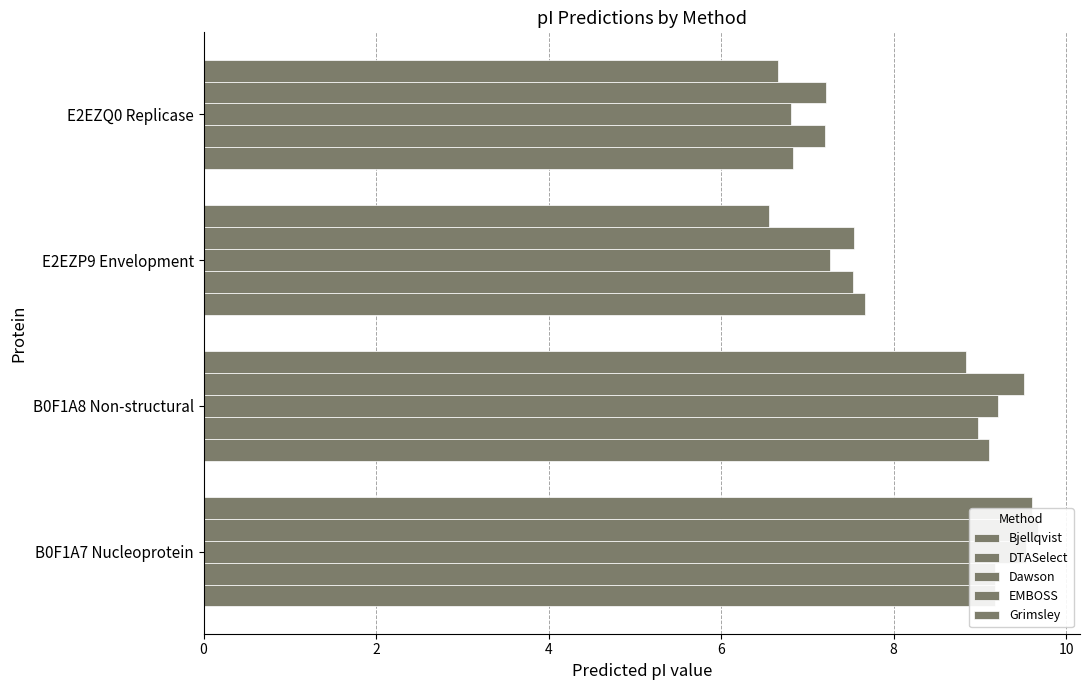

Which series has the largest range (max minus min)?

Grimsley